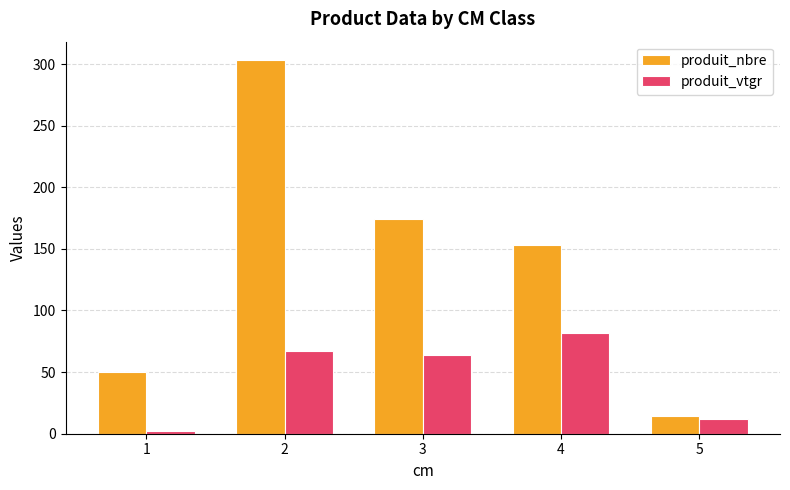

What is the difference between the highest and lowest values at 4?

71.3